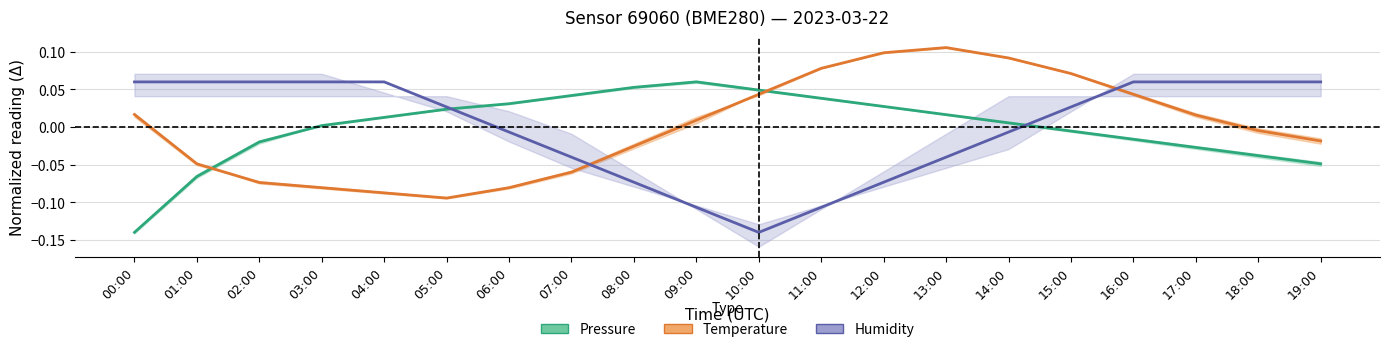

True or false: Temperature and Pressure intersect in this chart.

True